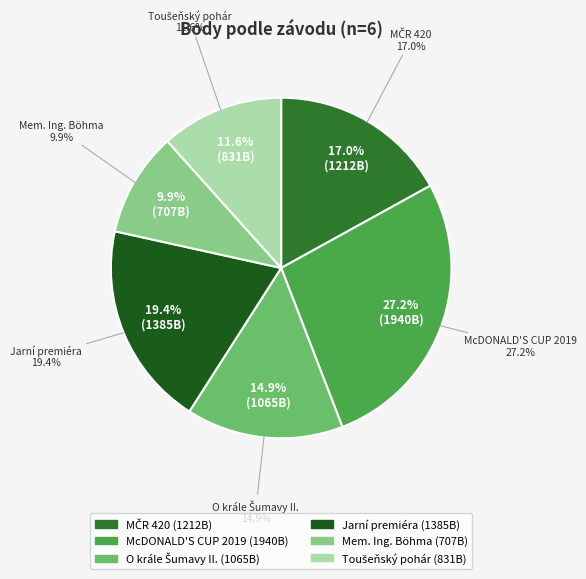

To the nearest percent, what is the difference between the largest and smallest slice percentages?

17%